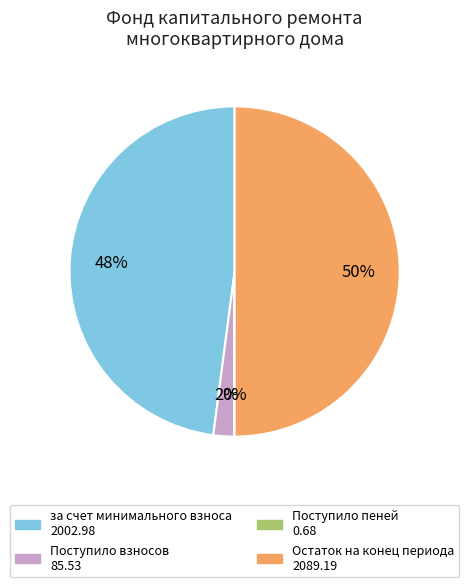

What is the ratio of the value at за счет минимального взноса to the value at Остаток на конец периода?

1.0